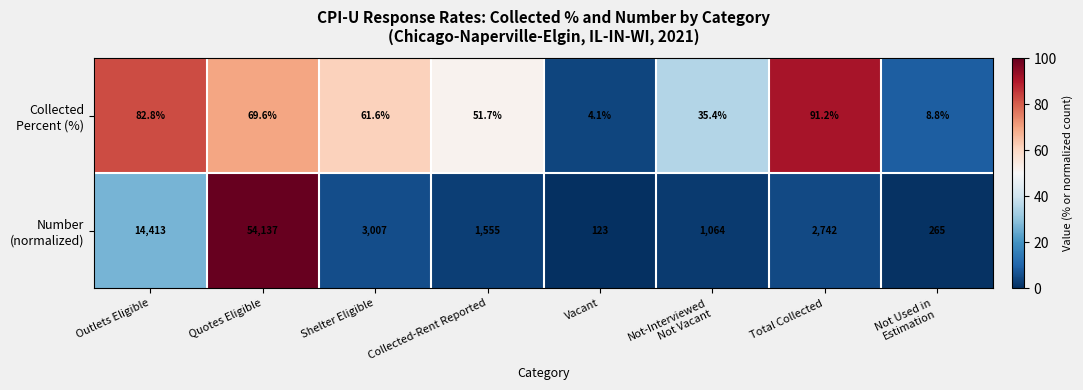

What is the greatest value displayed?

54137.0